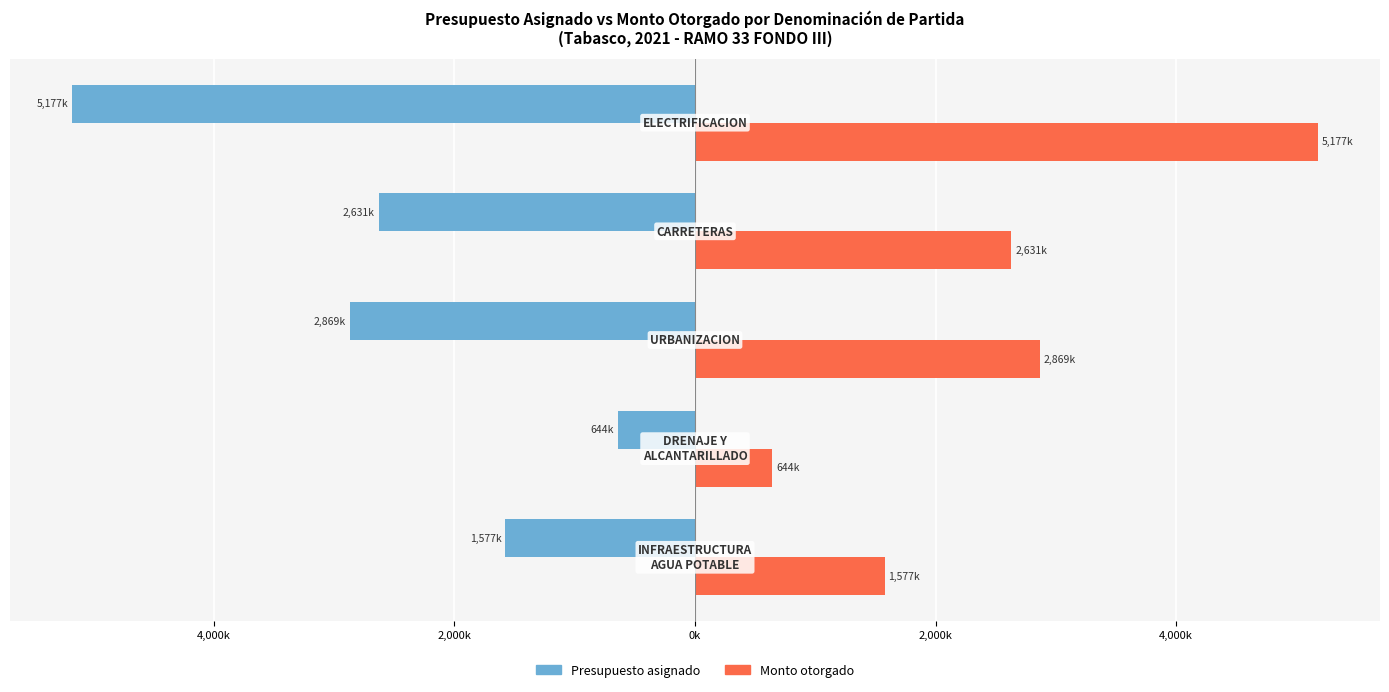

What is the highest value of the Monto otorgado series?

5176.7